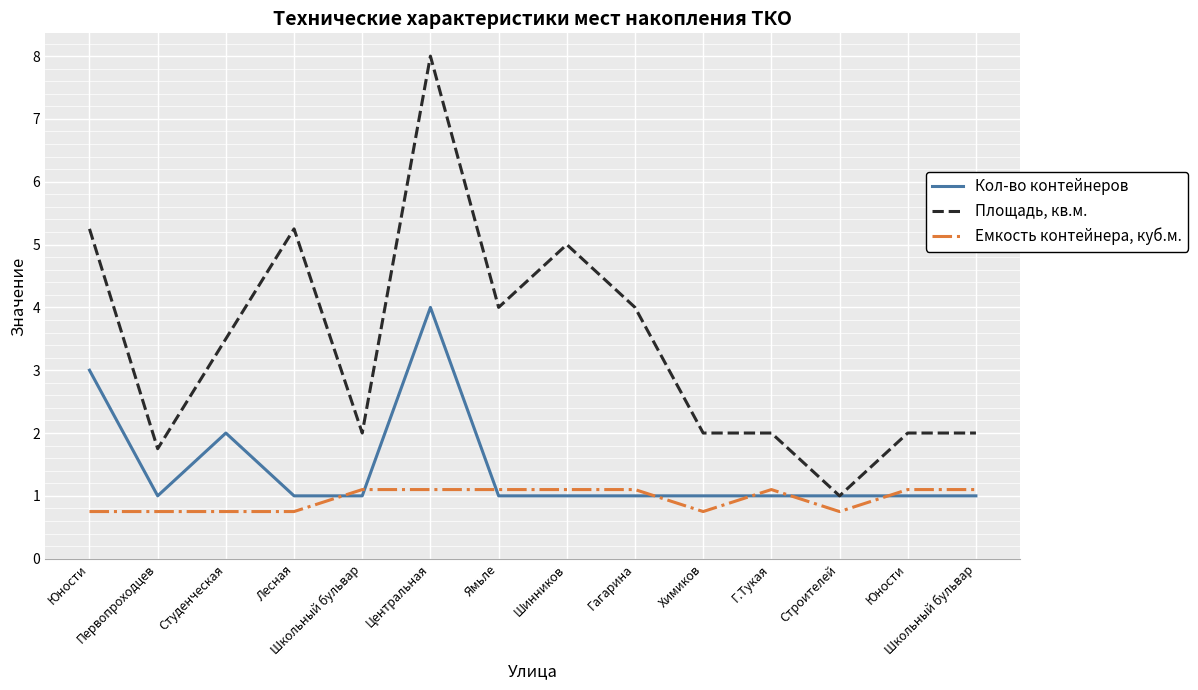

Where is Площадь, кв.м. nearest to the value 4?

Ямьле